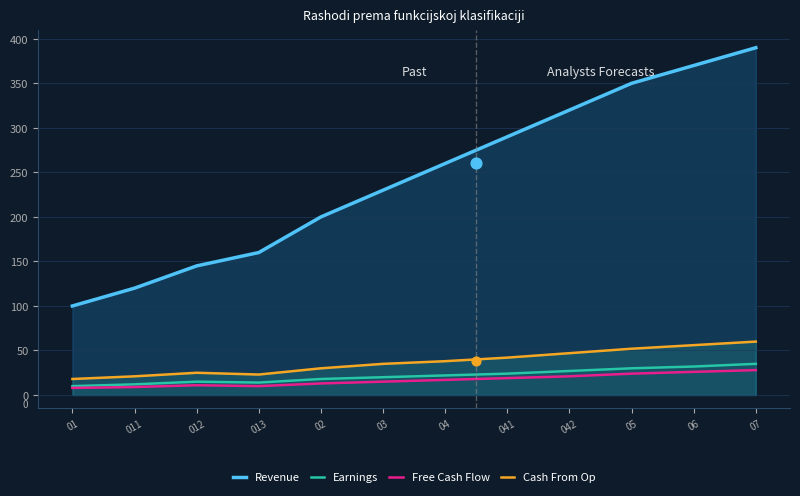

Which series has the largest Y range (max minus min)?

Revenue